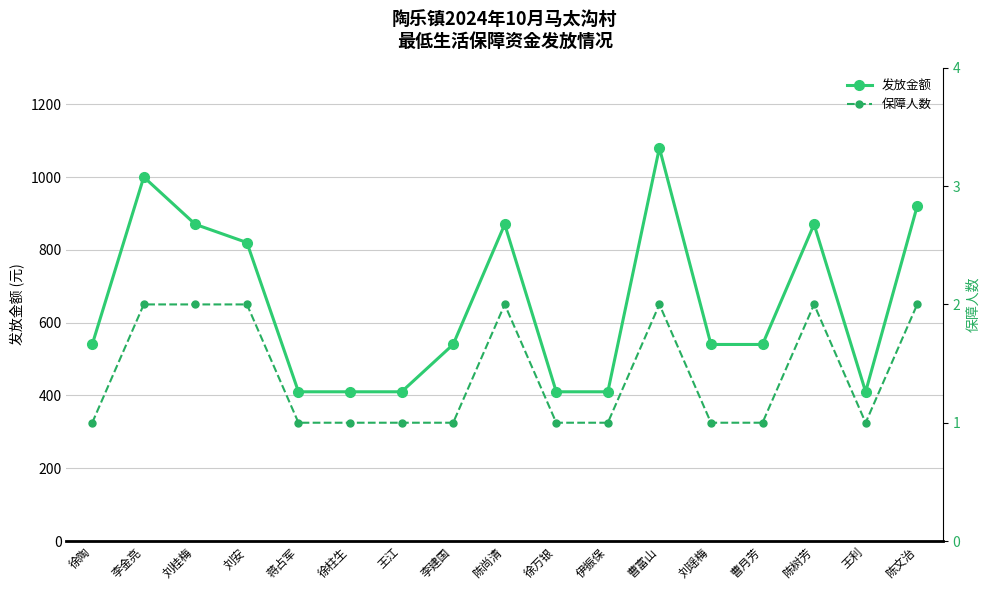

What value does the 发放金额 series have at 王江, to the nearest 10?

410